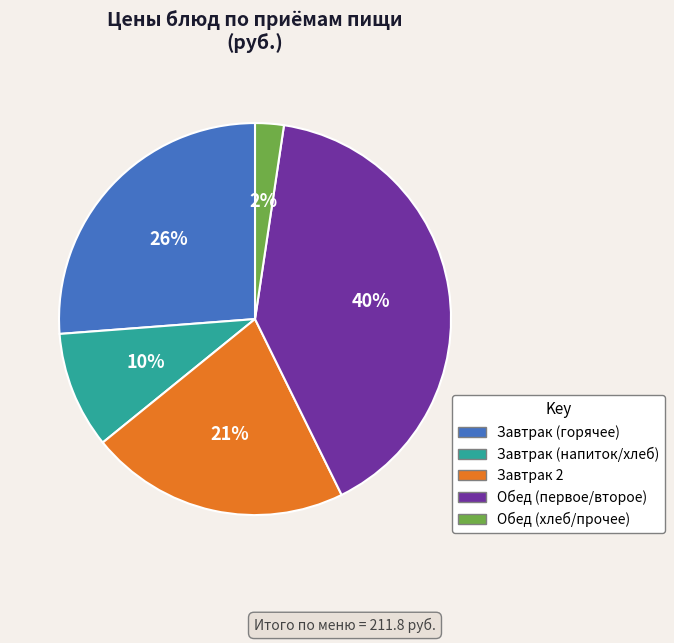

To the nearest percent, what is the difference between the largest and smallest slice percentages?

38%